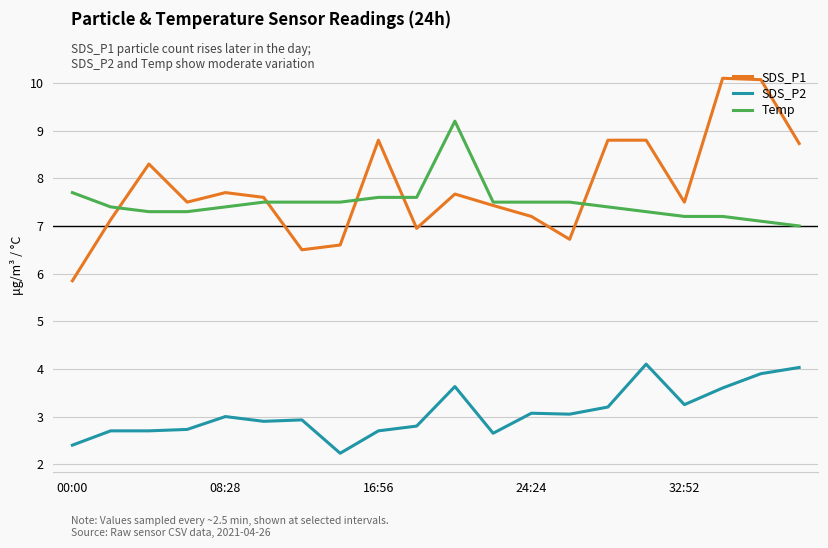

True or false: SDS_P2 and SDS_P1 intersect in this chart.

False